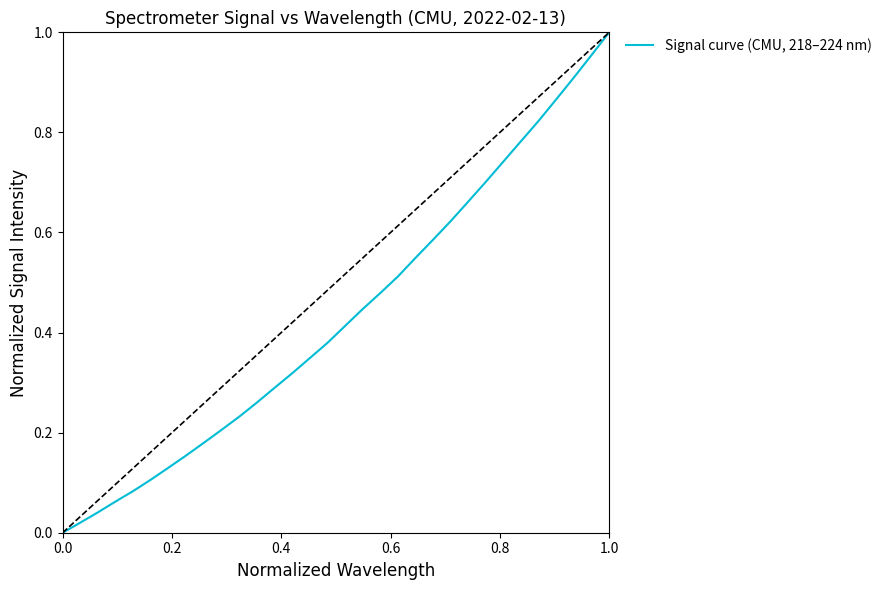

True or false: there are more than 1 points higher than both neighbors.

False